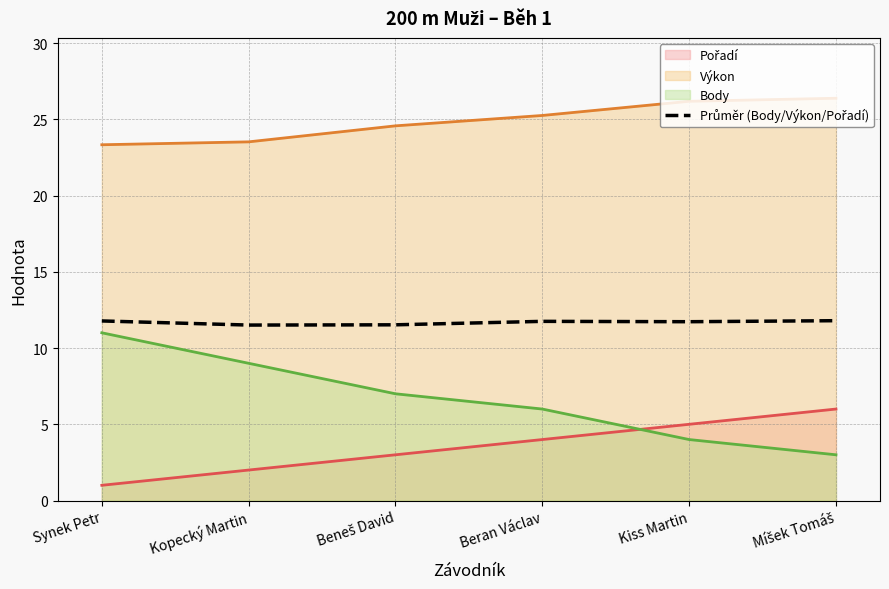

What position from the left is Synek Petr?

1